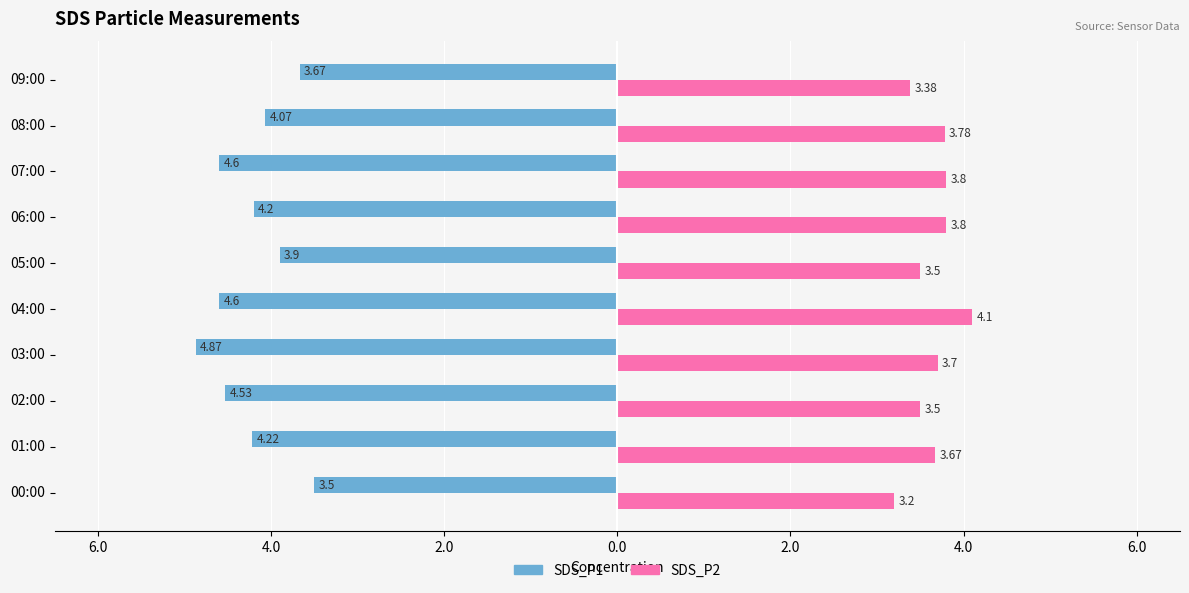

What are all the series names shown in the legend?

SDS_P1, SDS_P2